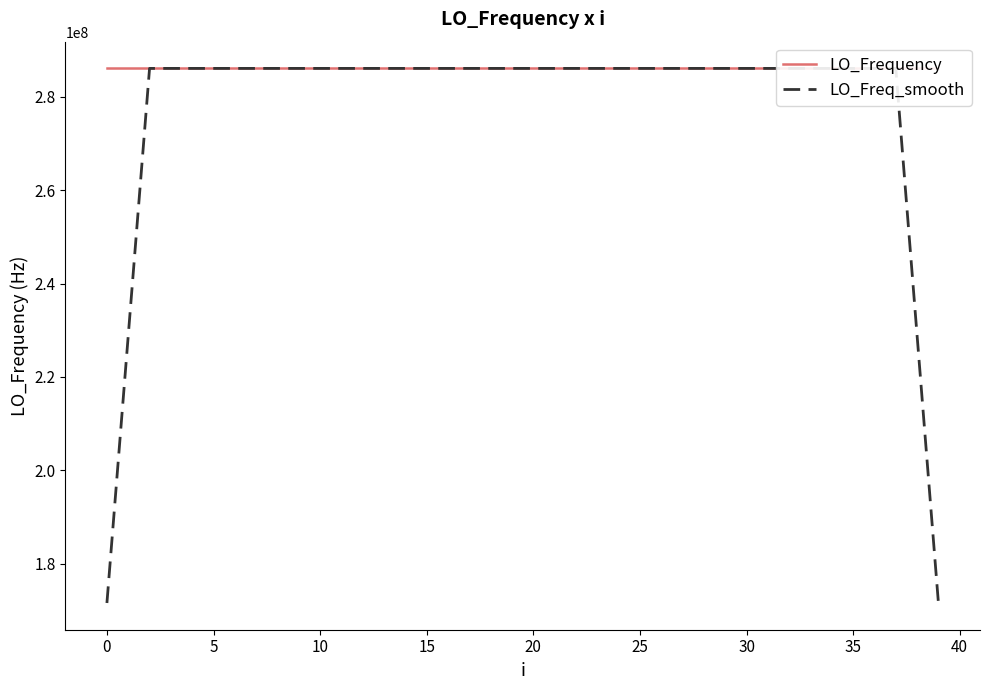

Which series has the largest range (max minus min)?

LO_Freq_smooth